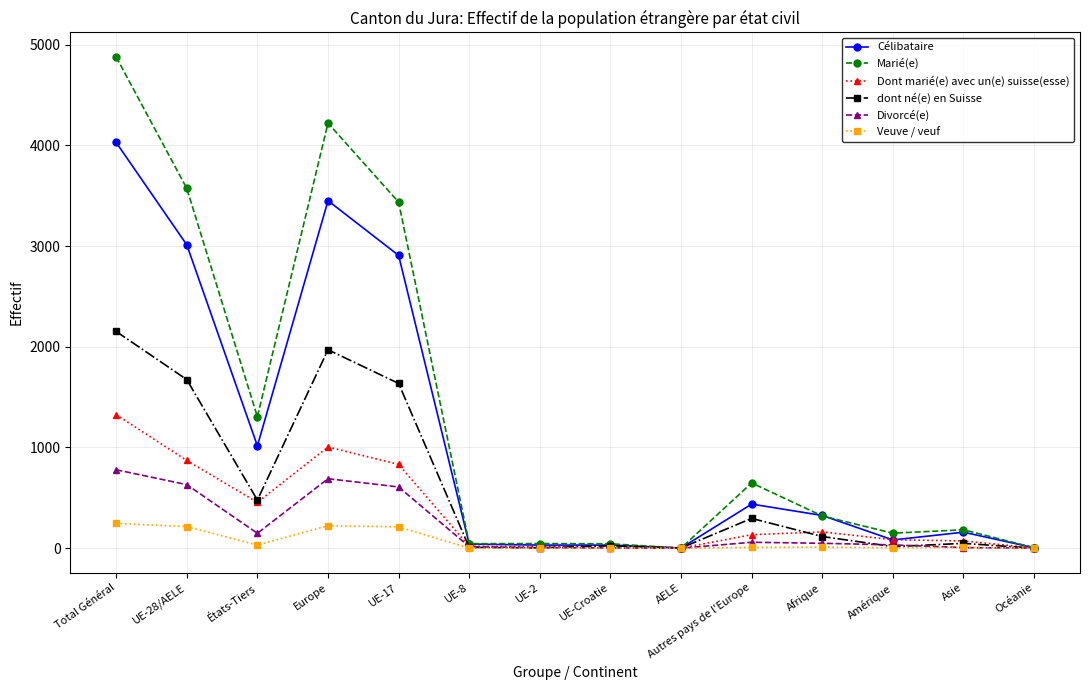

Rank the series by their maximum value, from lowest to highest.

Veuve / veuf, Divorcé(e), Dont marié(e) avec un(e) suisse(esse), dont né(e) en Suisse, Célibataire, Marié(e)